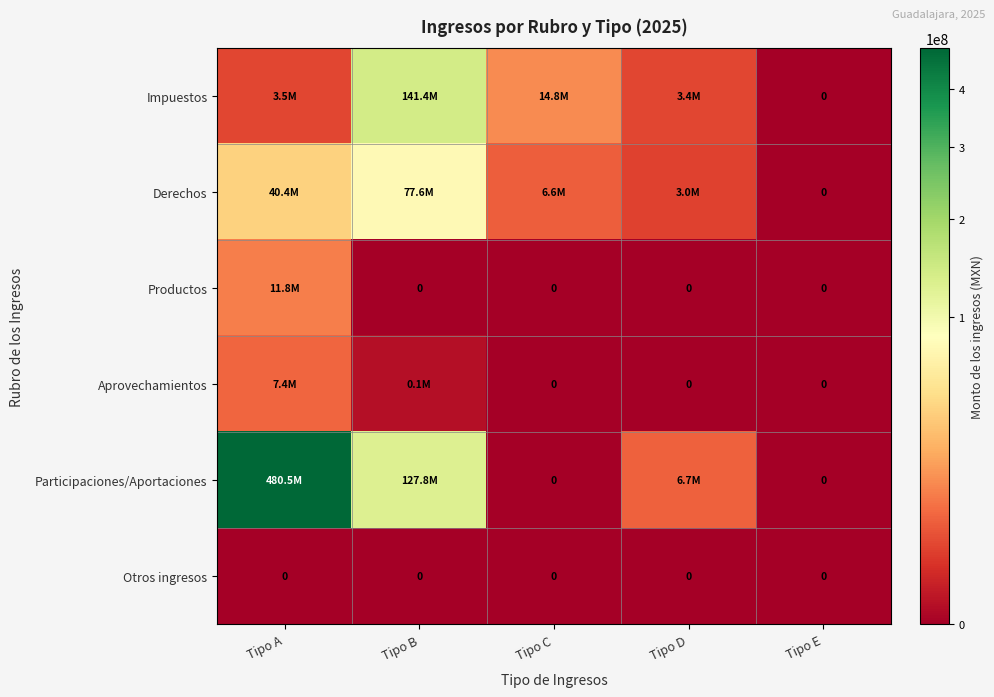

Is the value of Impuestos at Tipo C greater than the value of Aprovechamientos at Tipo D?

Yes